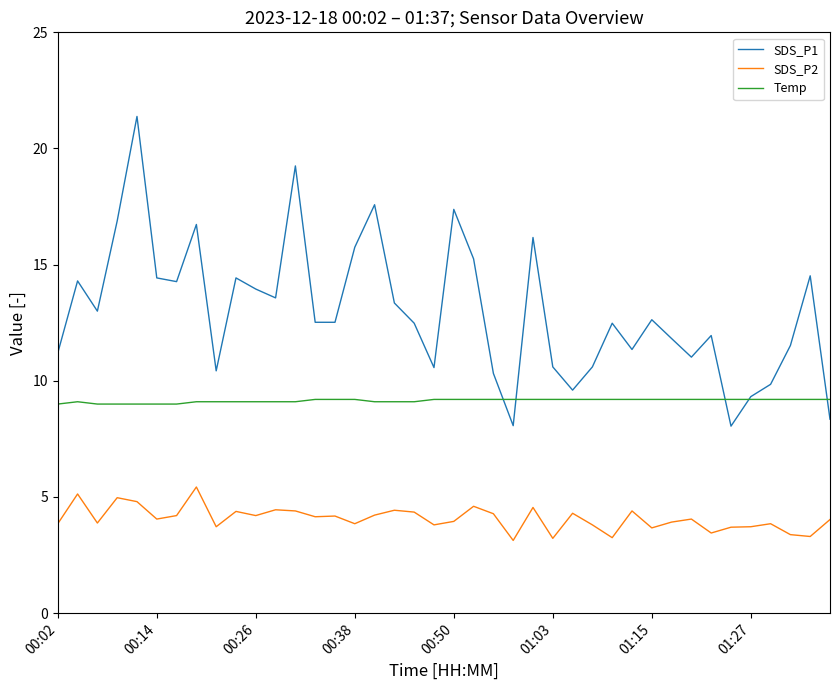

Which series has the largest total across all categories?

SDS_P1